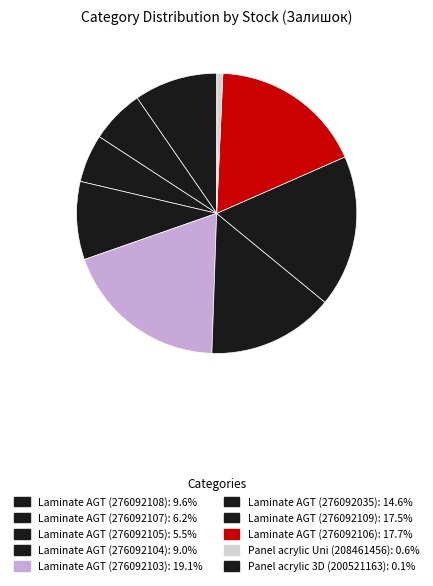

What percentage do Laminate AGT (276092107) and Laminate AGT (276092105) together represent?

11.7%